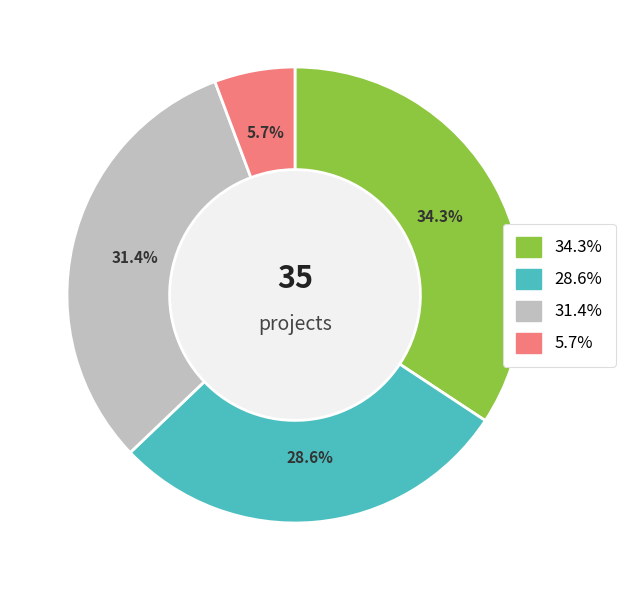

Count the number of slices in the pie.

4